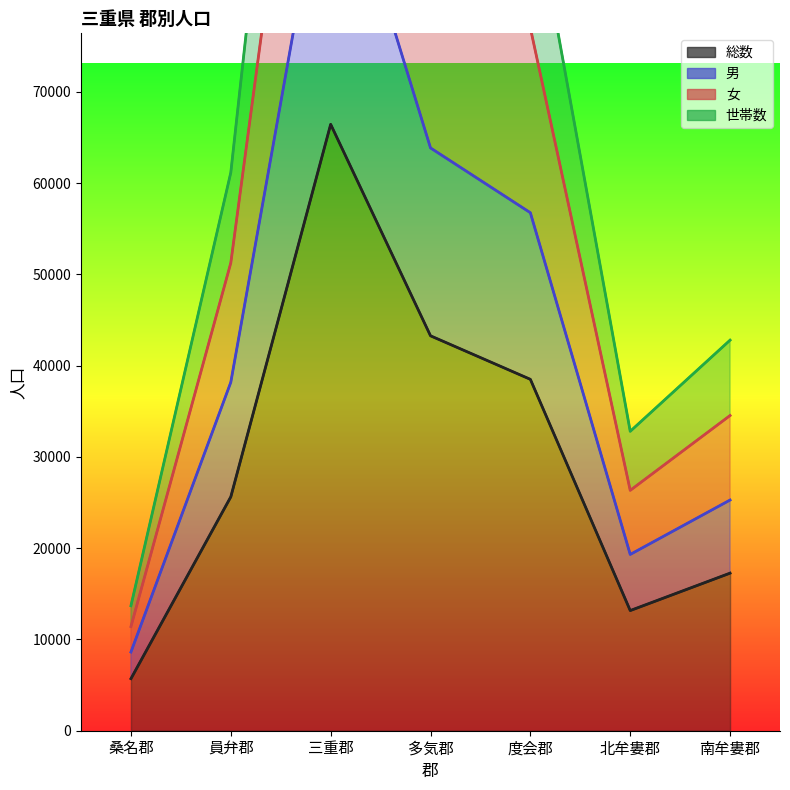

What is the difference between the 女 values at 桑名郡 and 度会郡?

65598